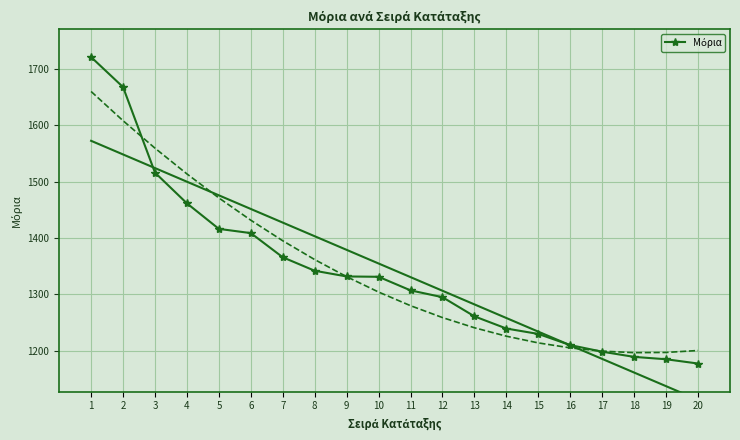

What value does the data have at 12?

1295.2